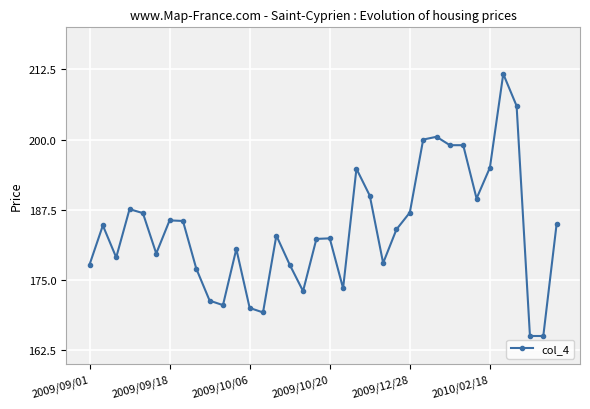

What is the minimum value shown in the chart?

165.0